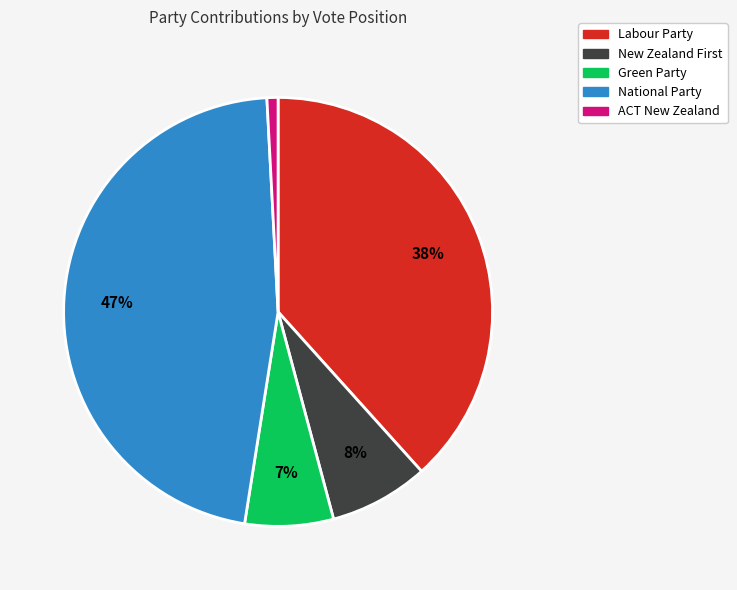

To the nearest percent, what is the difference between the largest and smallest slice percentages?

46%